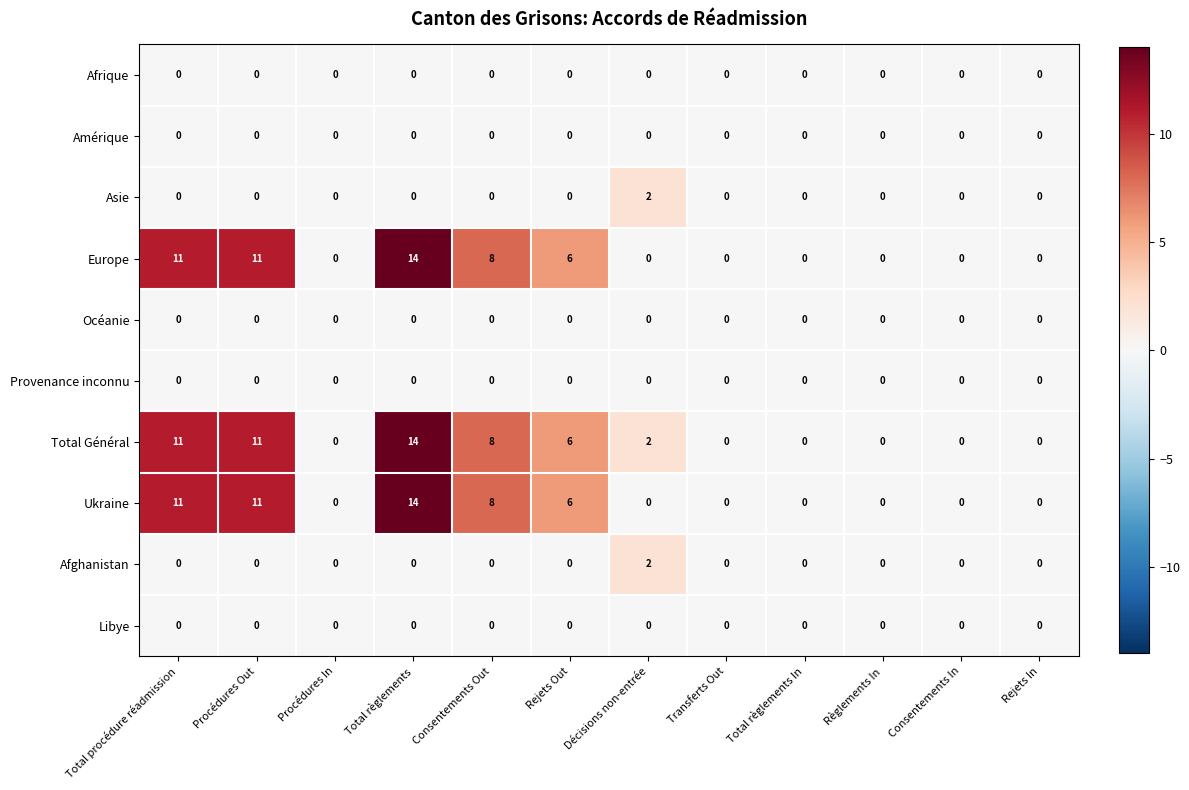

Is the value of Afrique at Transferts Out greater than the value of Europe at Total règlements?

No